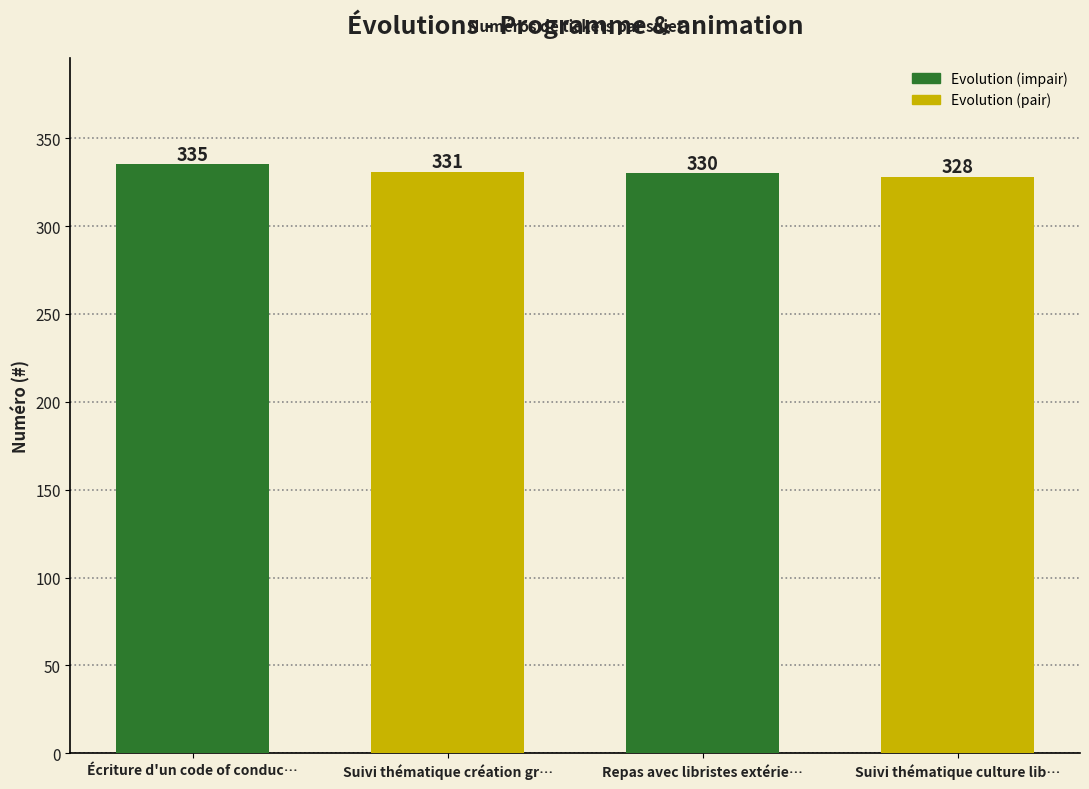

Reading left to right, list all the values displayed in this chart.

335	331	330	328